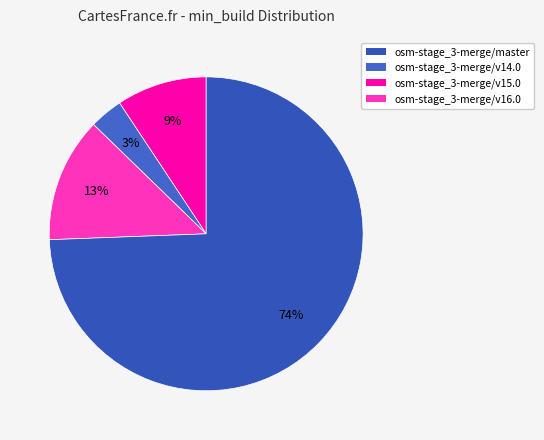

Which slice represents more than half of the pie?

osm-stage_3-merge/master